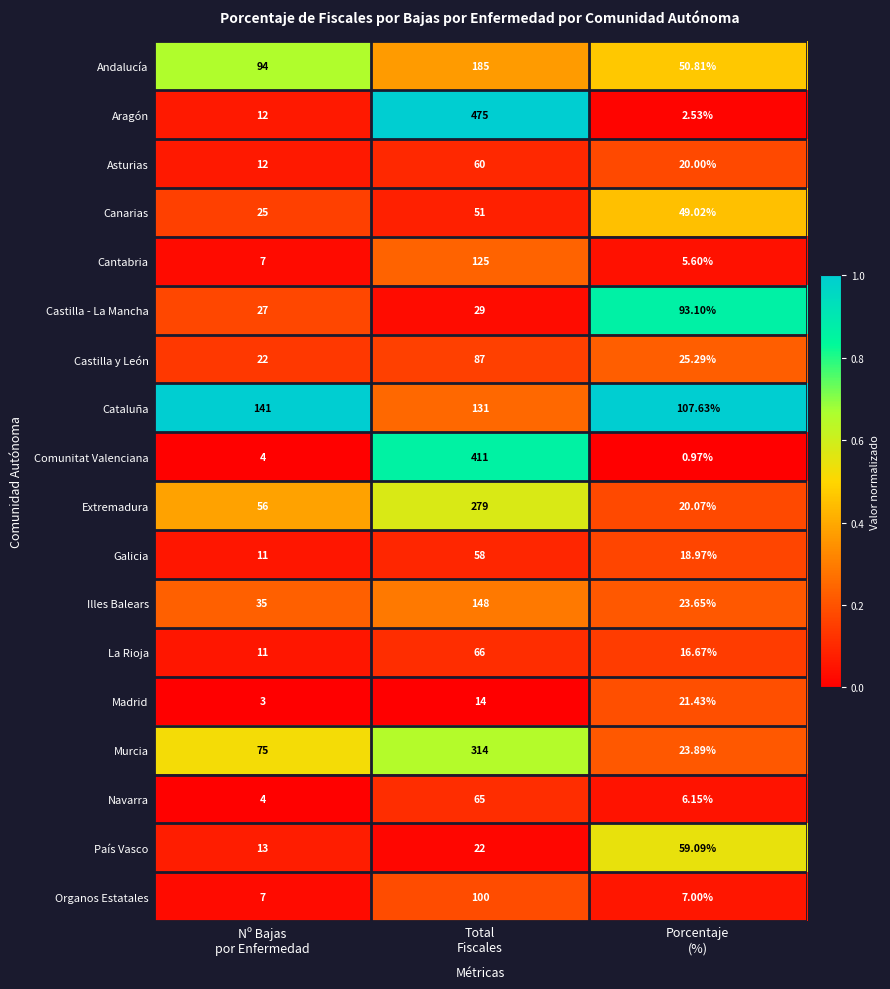

Which series has the widest spread of values?

Aragón